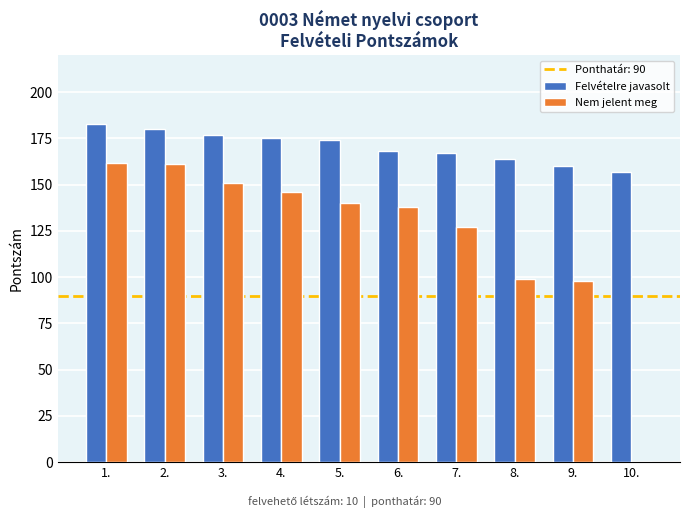

The value of Nem jelent meg at 5. is 140. True or false?

True